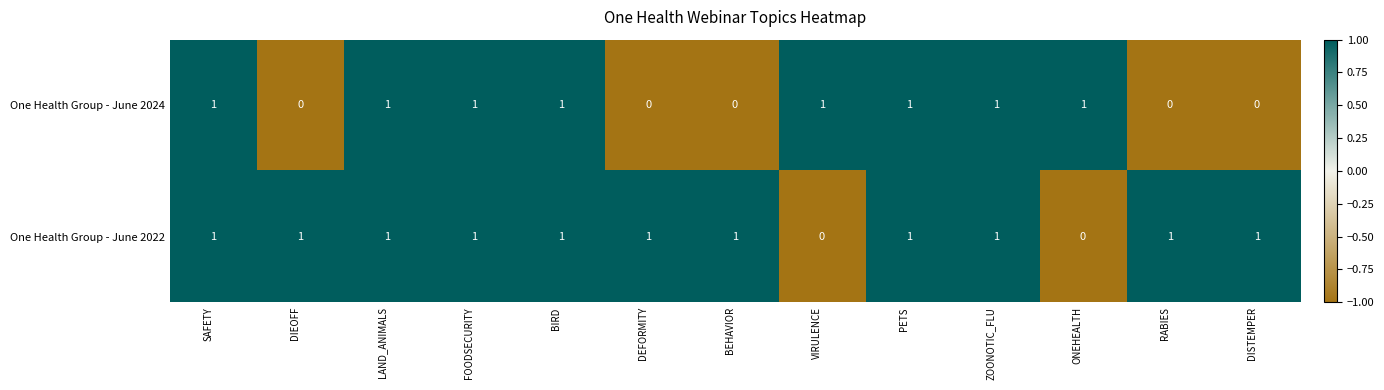

Reading left to right, what are all the values shown in this chart?

One Health Group - June 2024: 1	0	1	1	1	0	0	1	1	1	1	0	0
One Health Group - June 2022: 1	1	1	1	1	1	1	0	1	1	0	1	1